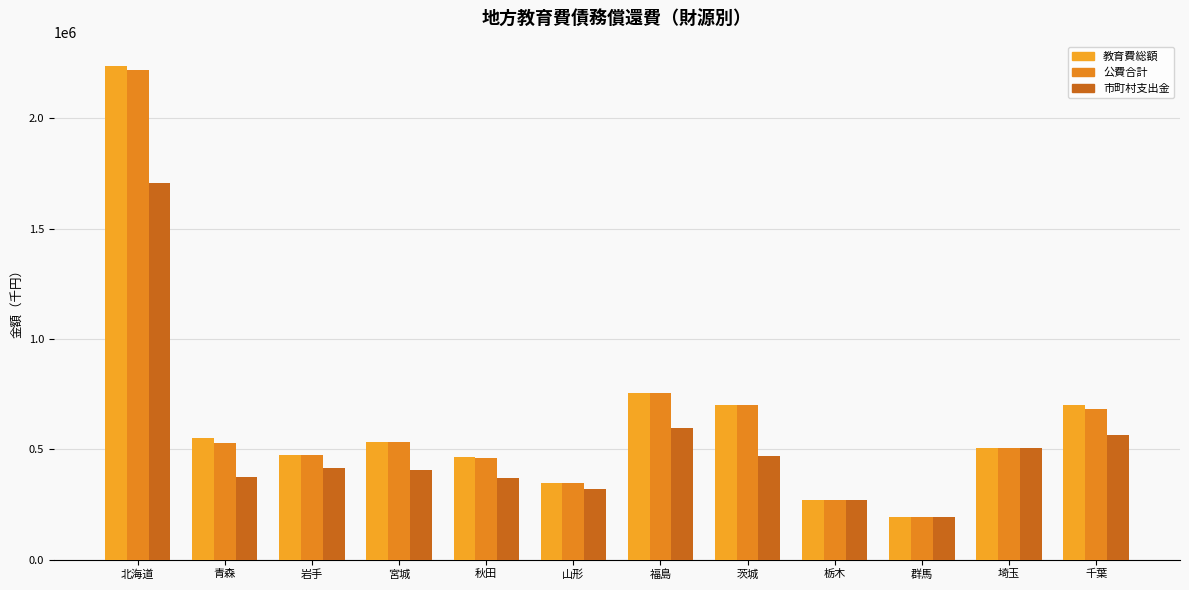

How many values in the 公費合計 series are below 526888?

6